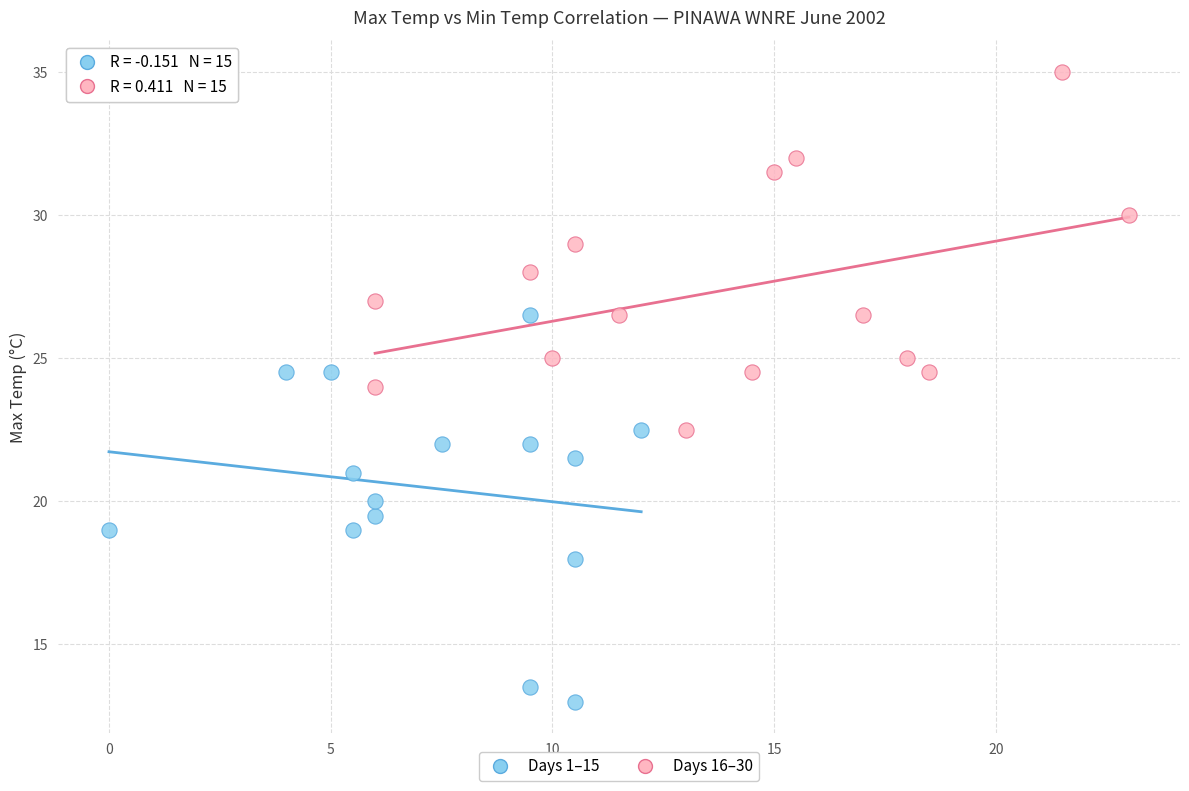

Which series reaches the maximum Y coordinate?

Days 16–30